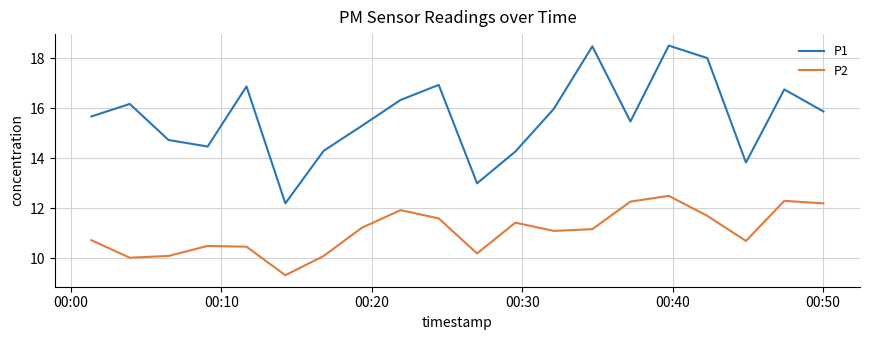

How many values in the P1 series exceed 15?

13